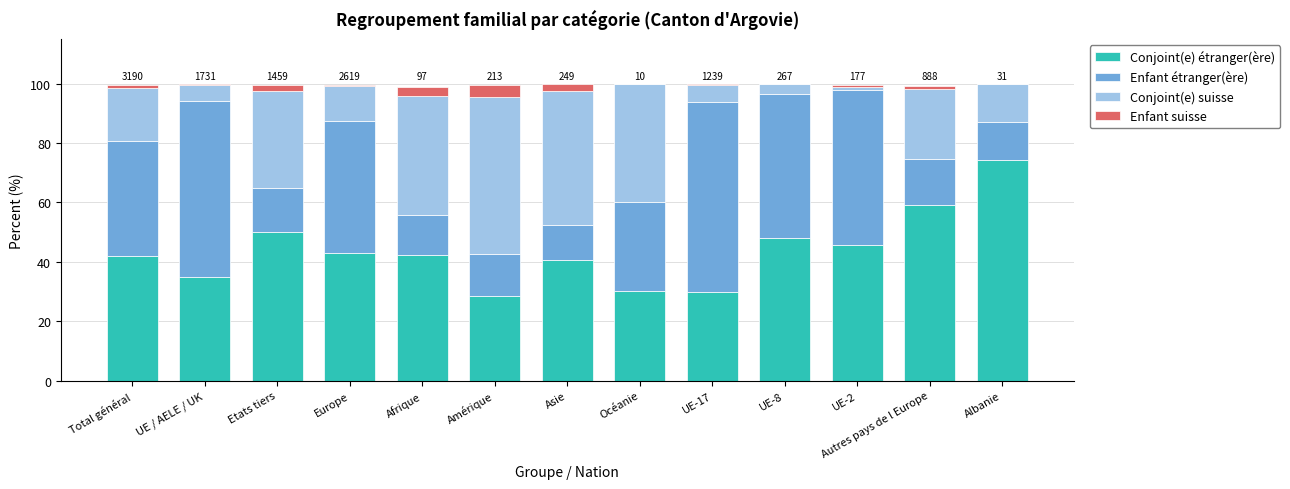

What is the total value across all series at UE-8?

100.0